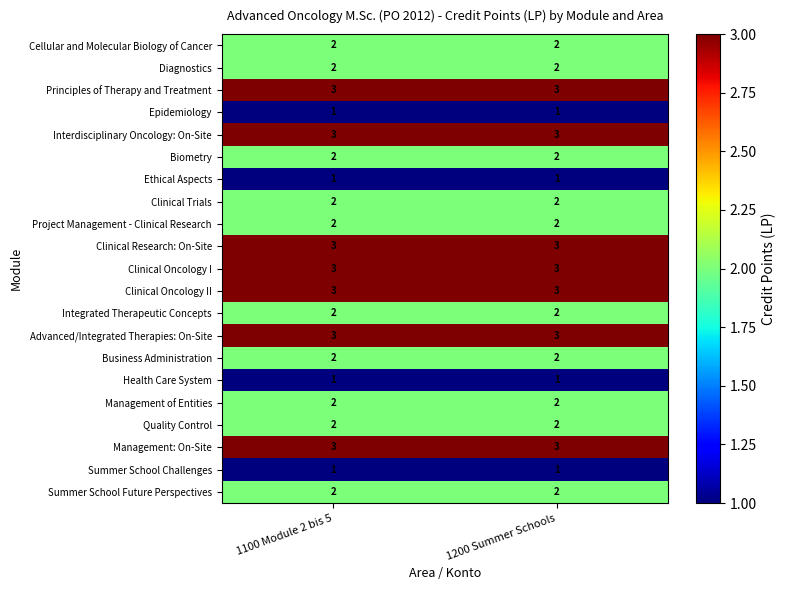

What is the total value across all series at 1100 Module 2 bis 5?

45